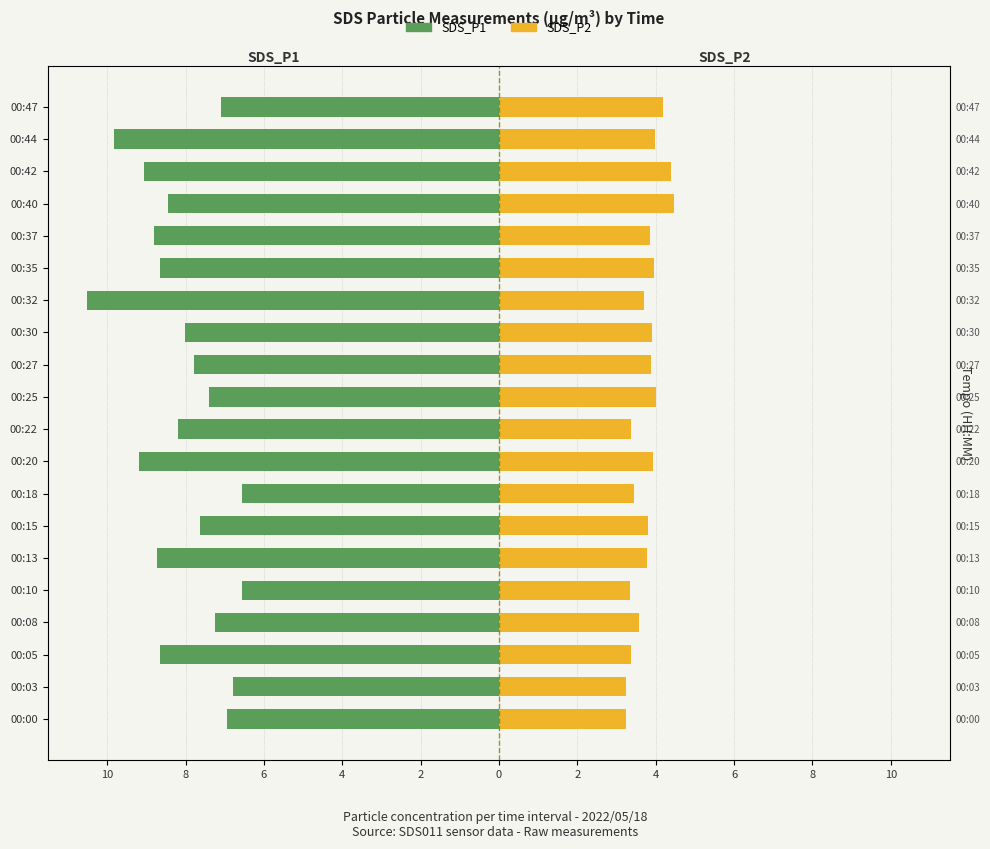

What are all the series names shown in the legend?

SDS_P1, SDS_P2